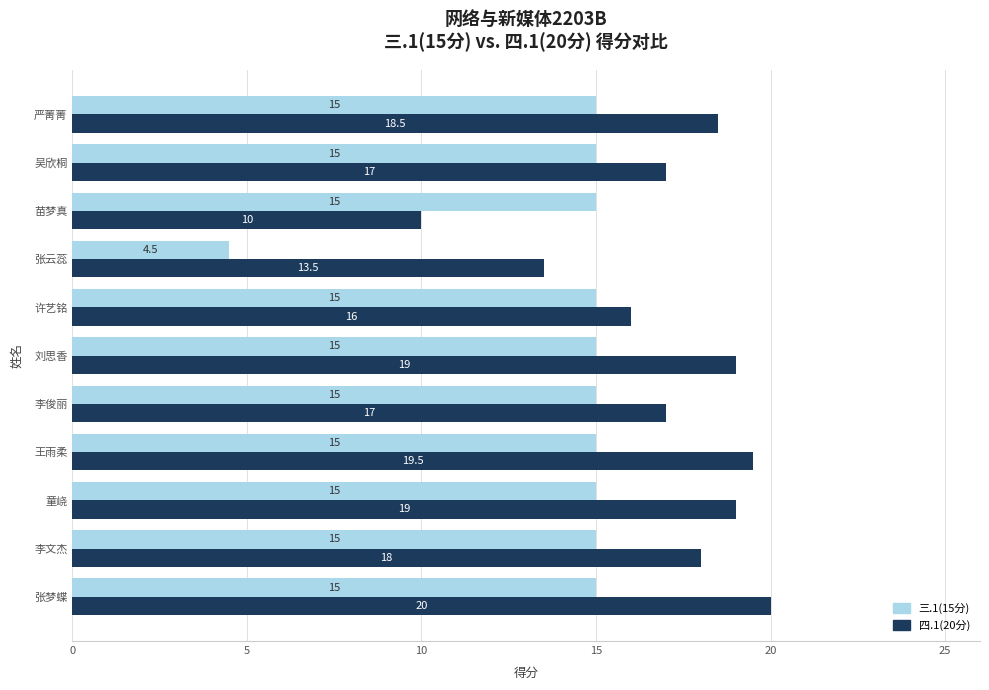

Which series has the largest total across all categories?

四.1(20分)